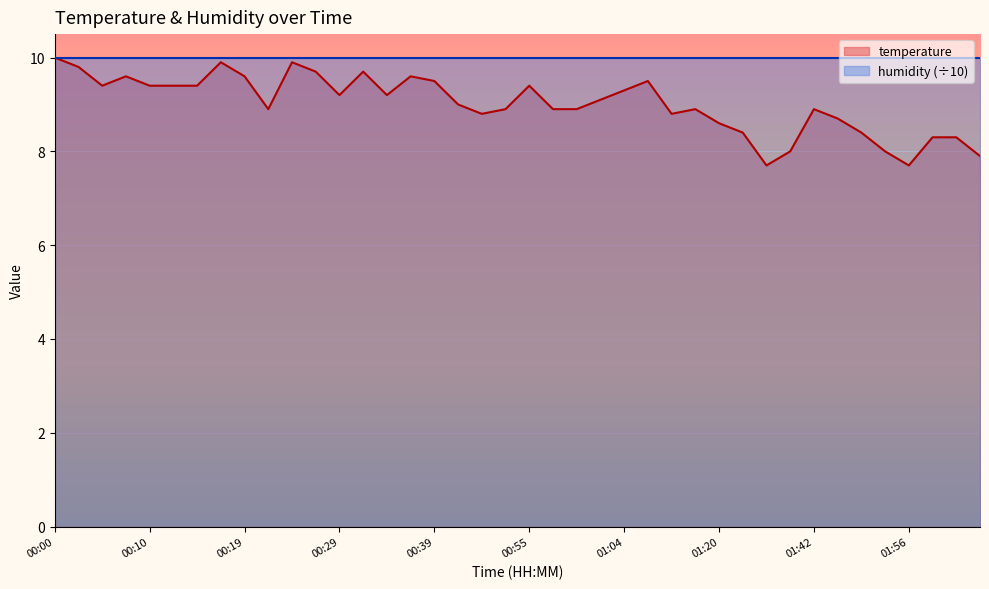

What is the change in value from 00:29 to 01:02?

-0.1